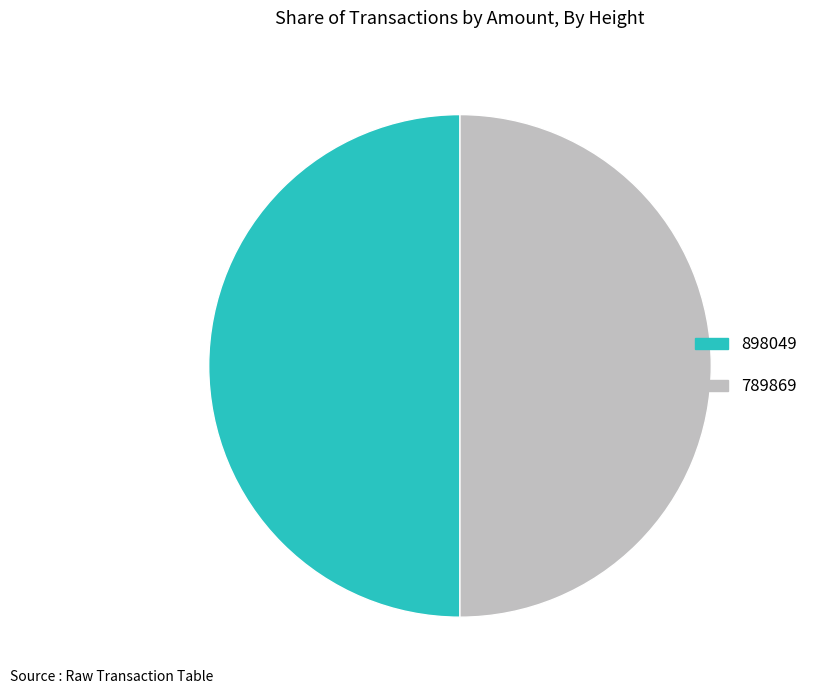

How many slices are in this pie chart?

2